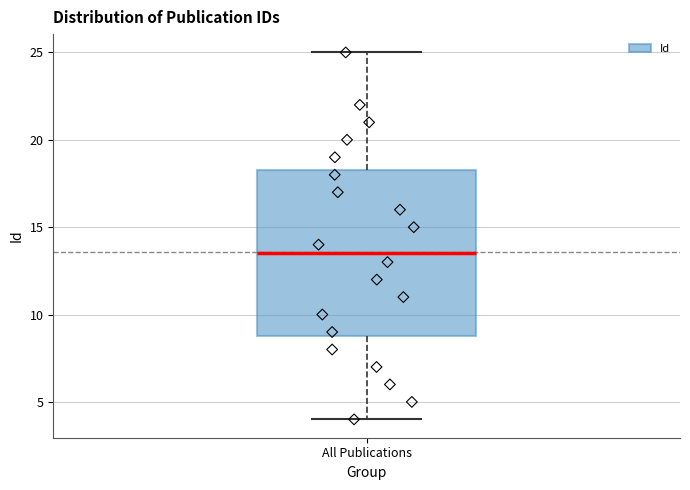

Where is the upper edge of the box for All Publications on the y-axis? The values are not printed on the chart, so give them approximately, as read against the axis.

18.5